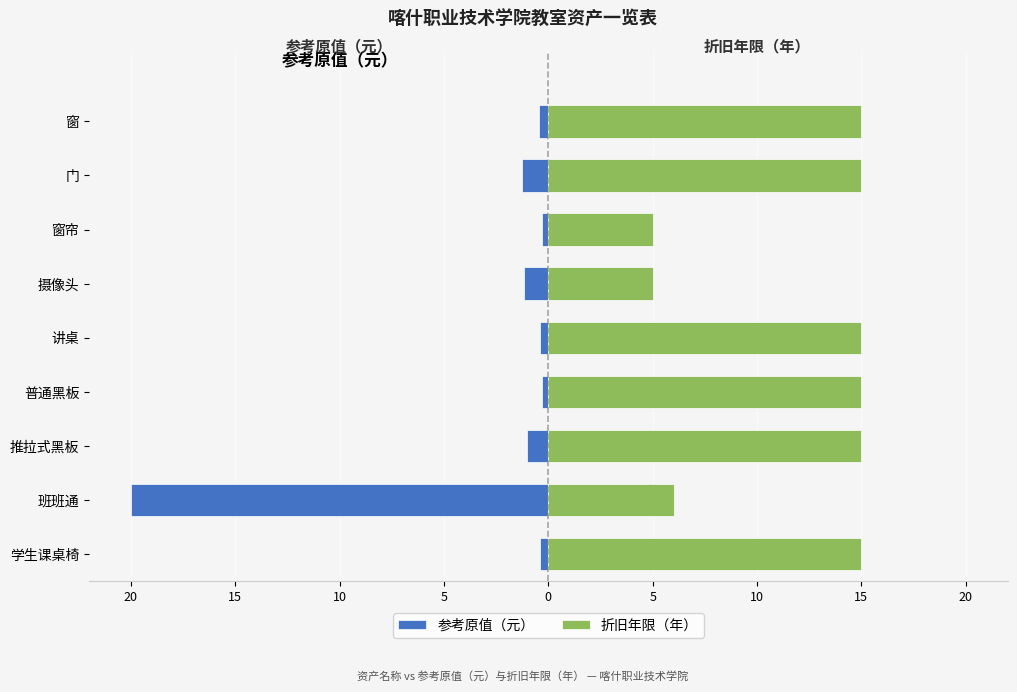

How many 折旧年限（年） values are between 6 and 15?

7